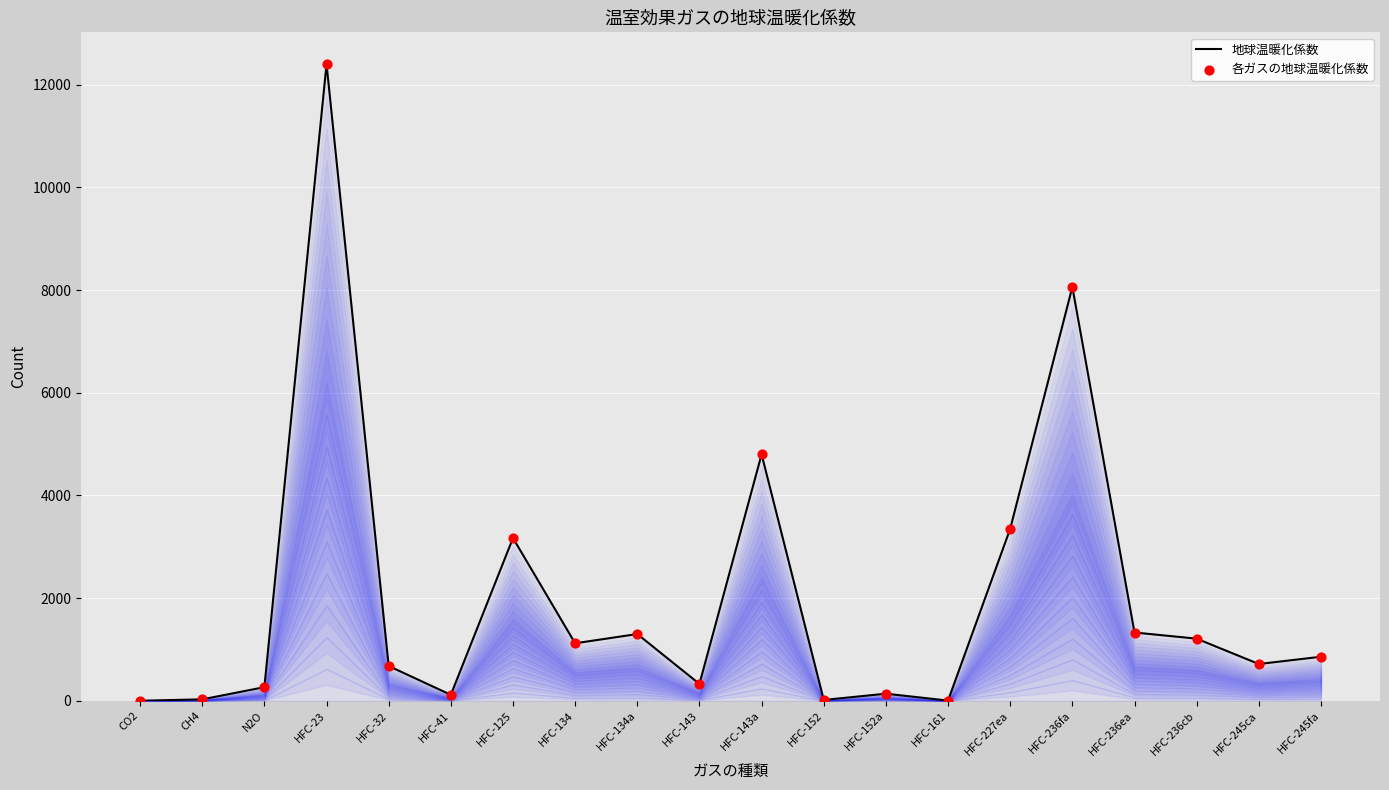

At which category is the sum across all series the highest?

HFC-23